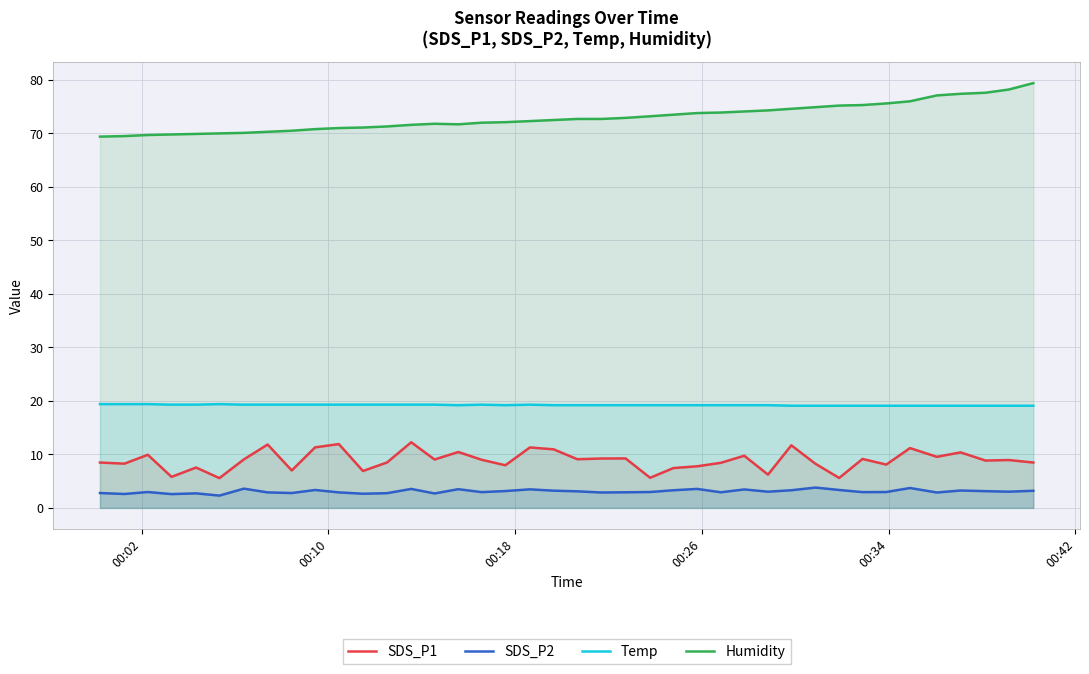

What is the difference between the maximum and second lowest values in the Temp series?

0.3